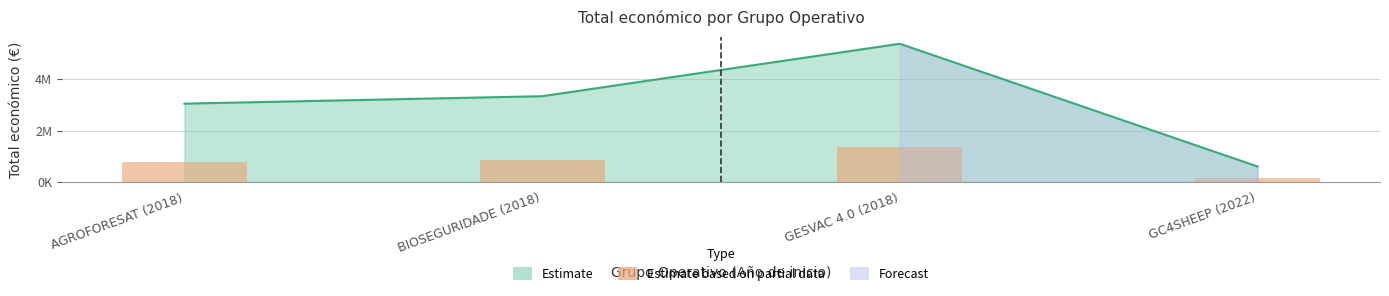

Which category has the lowest value across all series?

GC4SHEEP (2022)